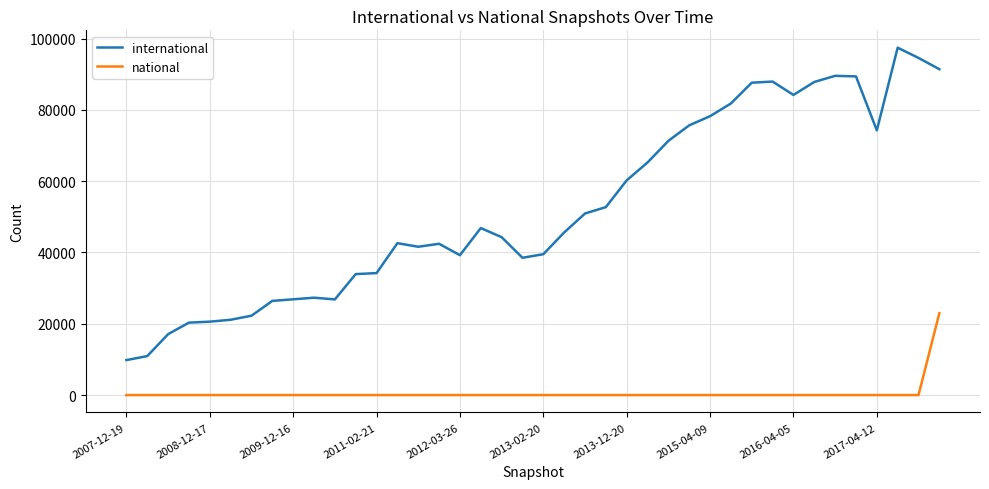

What is the average value of the national series?

574